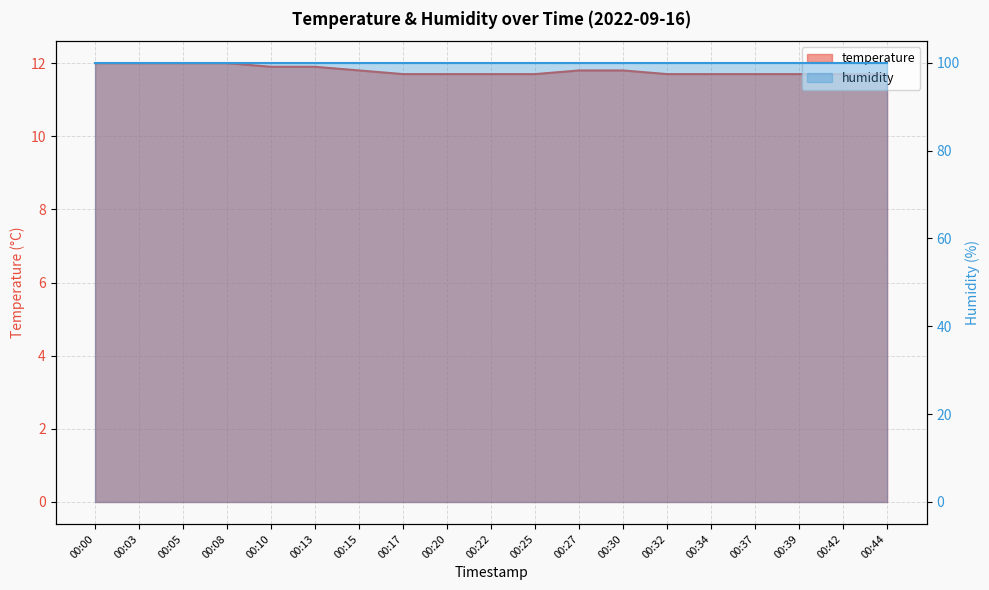

Reading left to right, transcribe all the data shown in this chart.

00:00=12.0	00:03=12.0	00:05=12.0	00:08=12.0	00:10=11.9	00:13=11.9	00:15=11.8	00:17=11.7	00:20=11.7	00:22=11.7	00:25=11.7	00:27=11.8	00:30=11.8	00:32=11.7	00:34=11.7	00:37=11.7	00:39=11.7	00:42=11.7	00:44=11.7